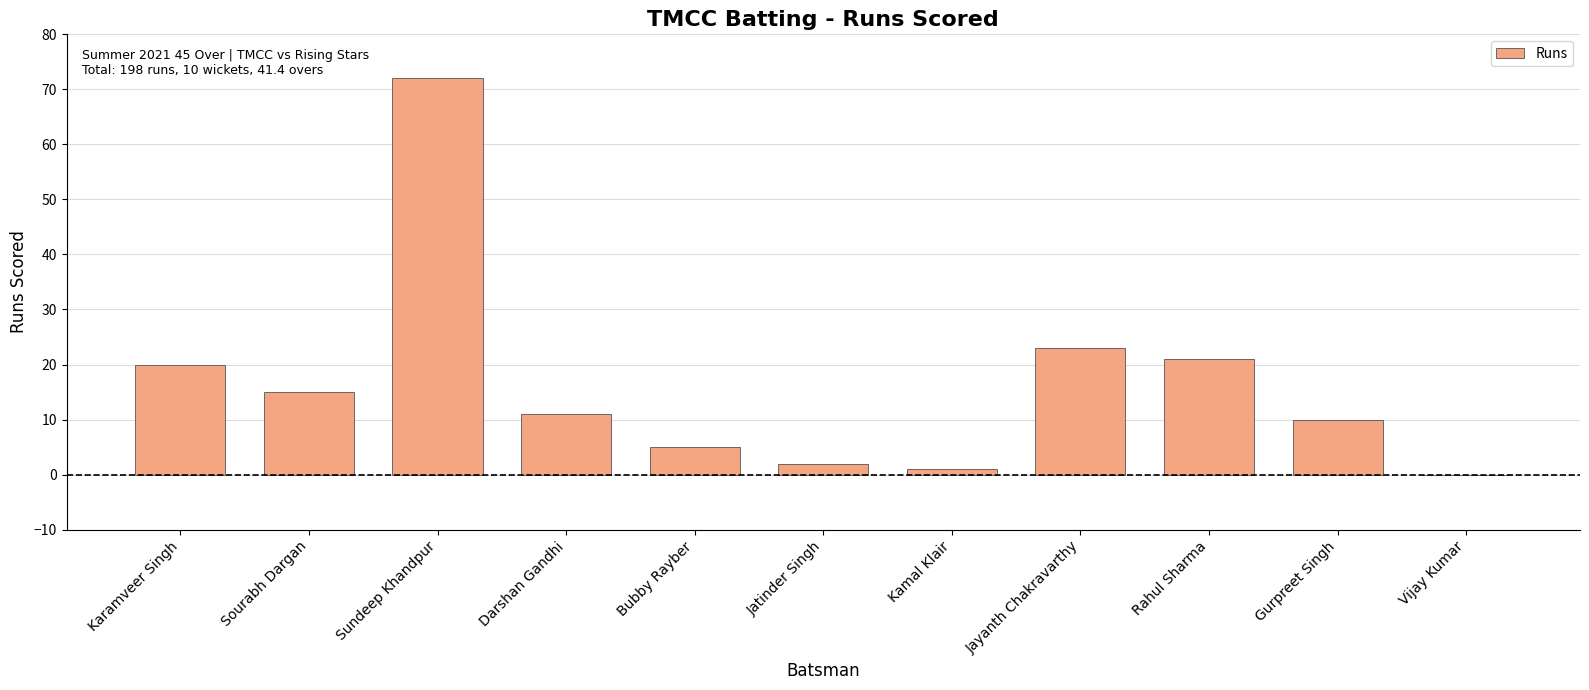

Which has a higher value, Vijay Kumar or Karamveer Singh?

Karamveer Singh